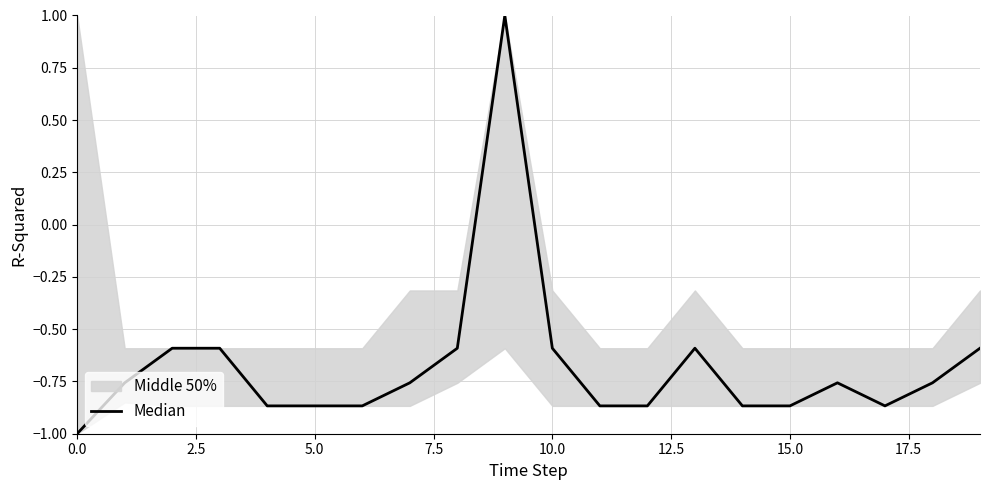

What is the average value?

-0.7